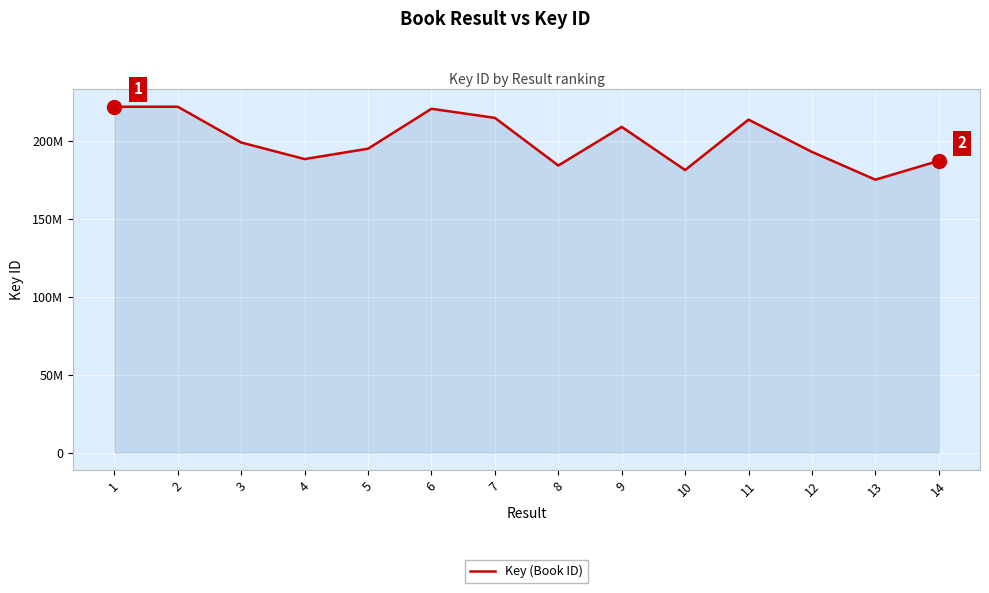

What is the difference between the second highest and second lowest values?

40557590